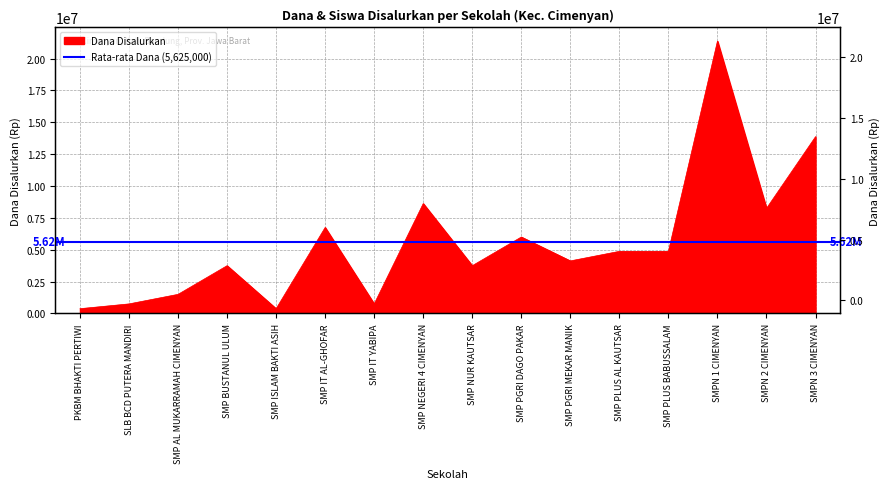

What is the change in value from SMP NUR KAUTSAR to SMPN 1 CIMENYAN?

+17625000